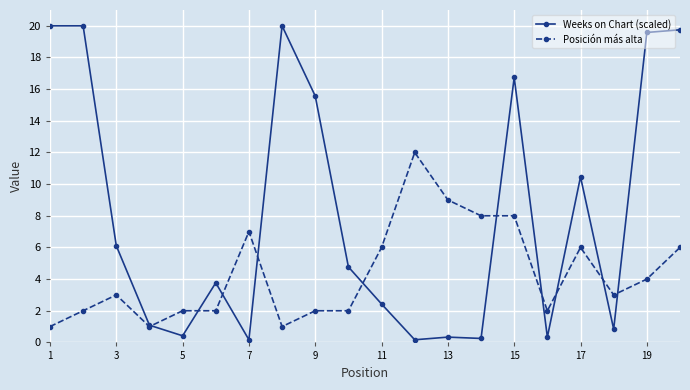

What is the greatest value displayed?

20.0